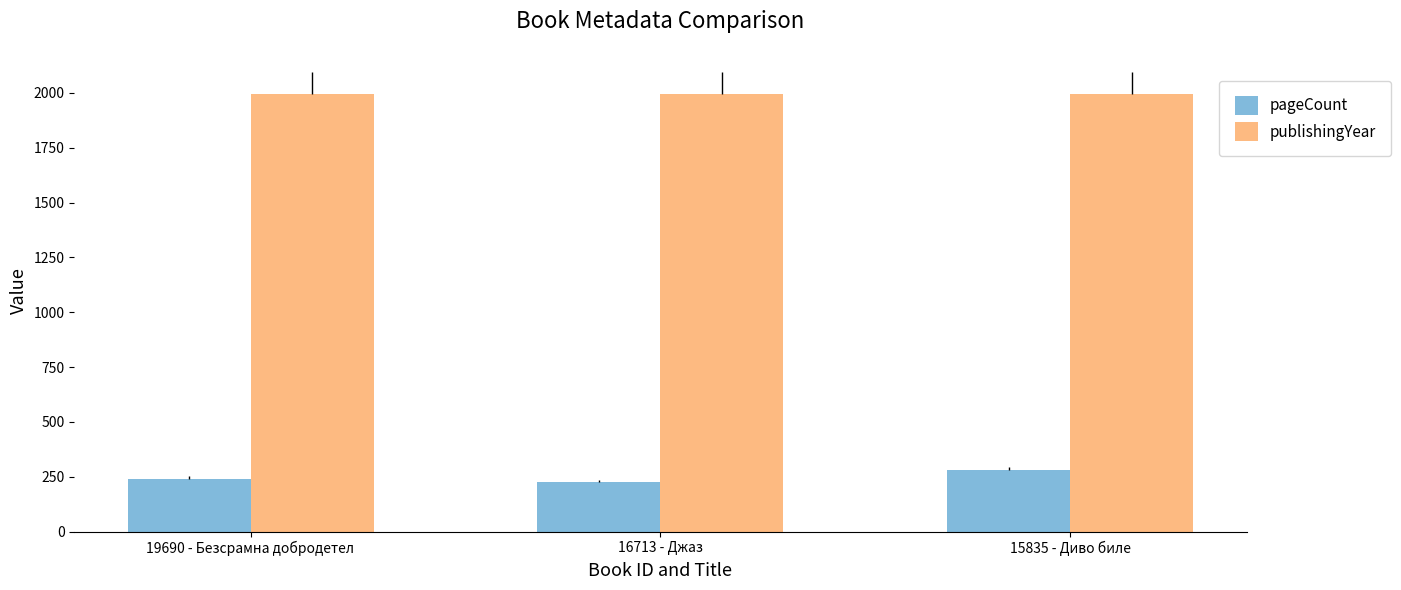

At which category is the sum across all series the highest?

15835 - Диво биле